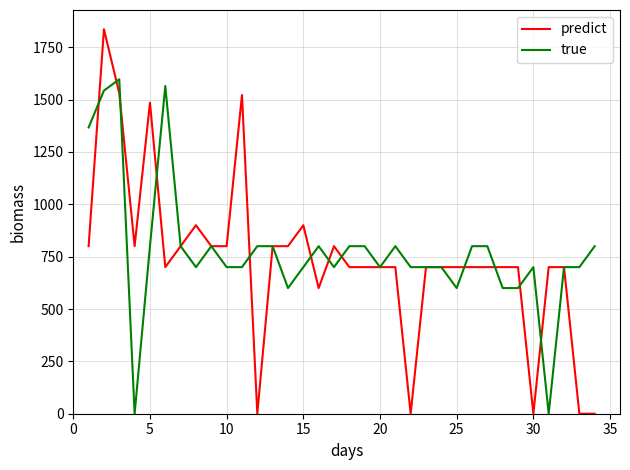

Which series has the largest range (max minus min)?

predict